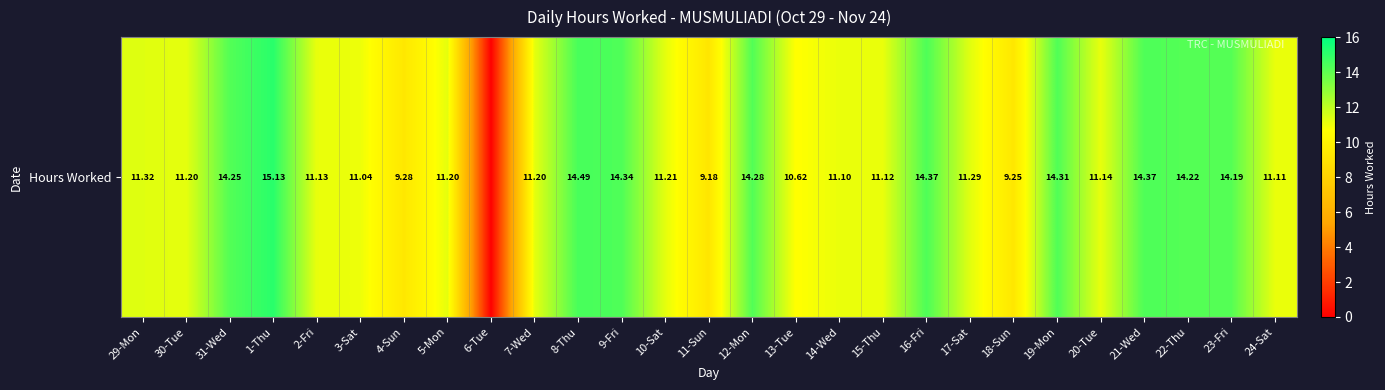

Which category has the highest value across all series?

1-Thu